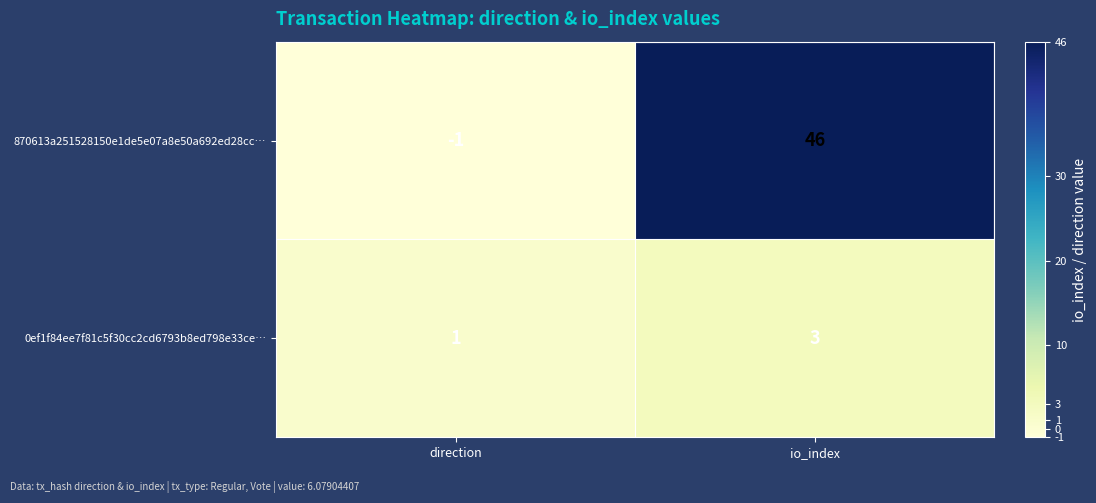

What is the difference between the highest and lowest values at direction?

2